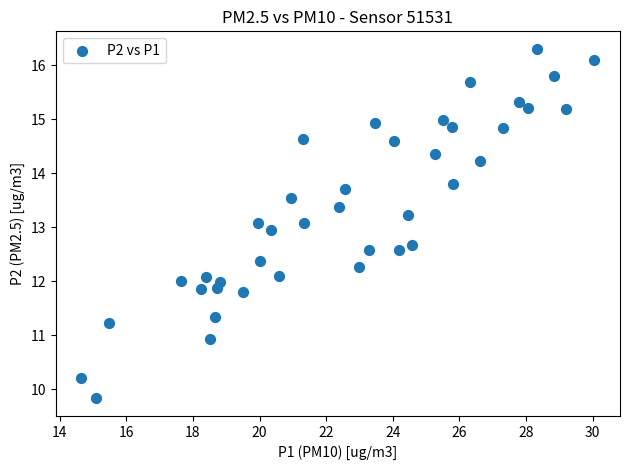

What is the range of X values (max minus min)?

15.4